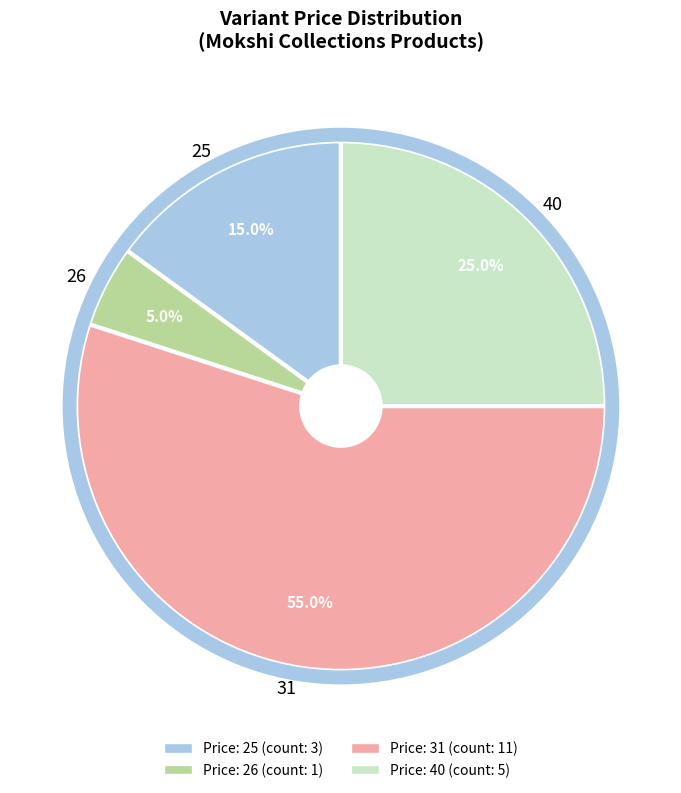

Which slice is the largest?

31